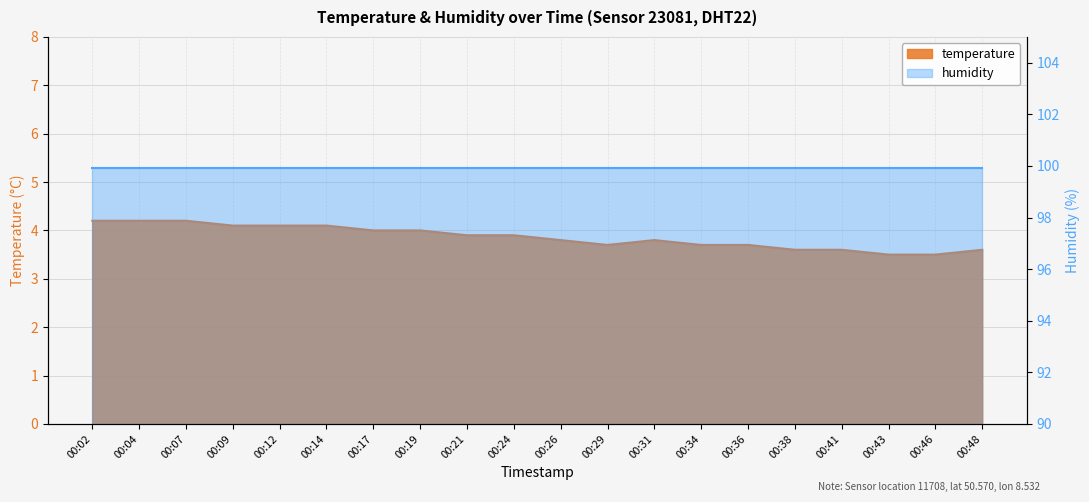

Approximately how many times larger is the value at 00:43 compared to 00:02?

0.8